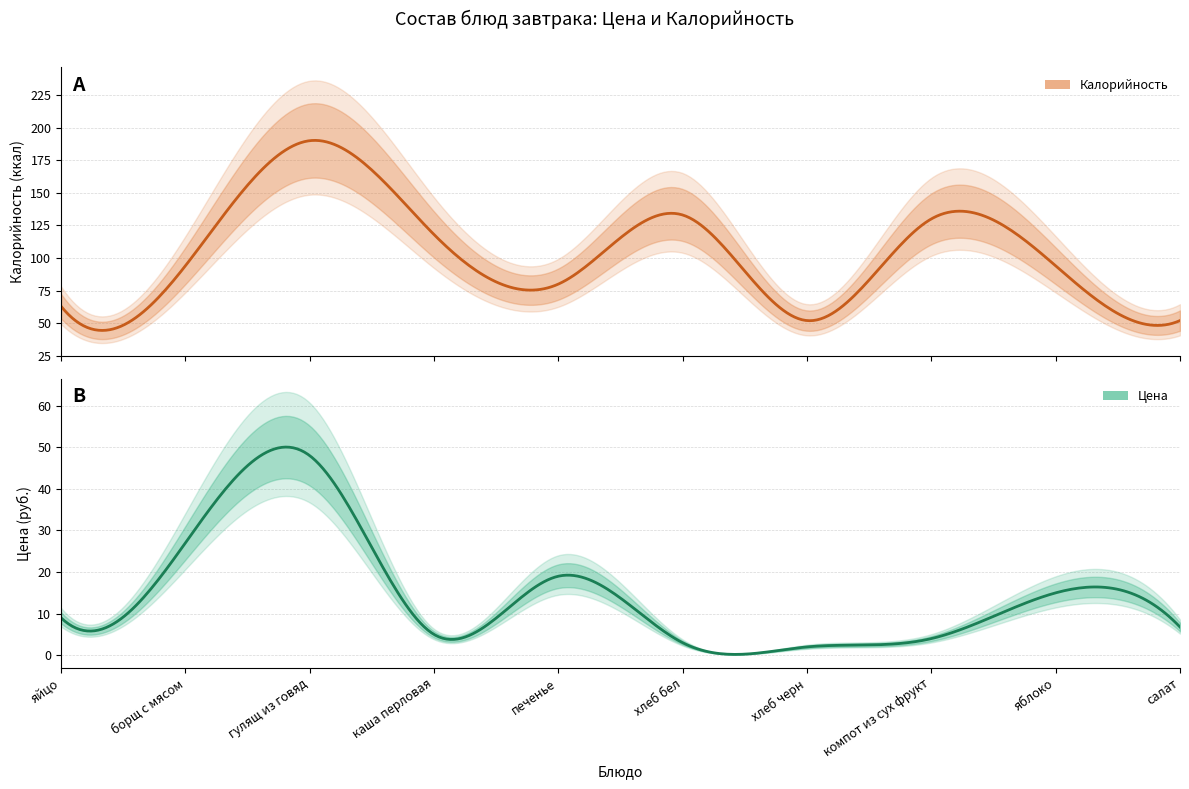

How many interior local valleys does the Цена series have?

2